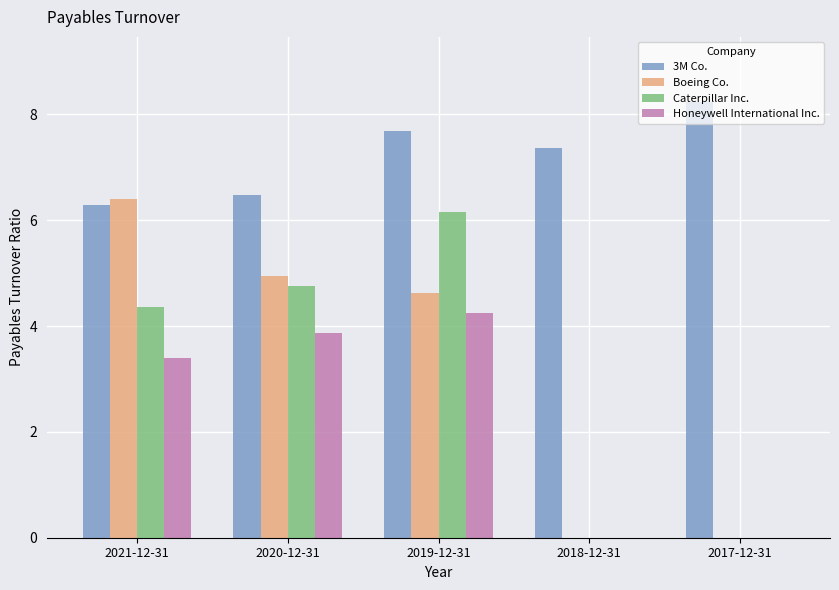

Where is Caterpillar Inc. nearest to the value 3?

2021-12-31